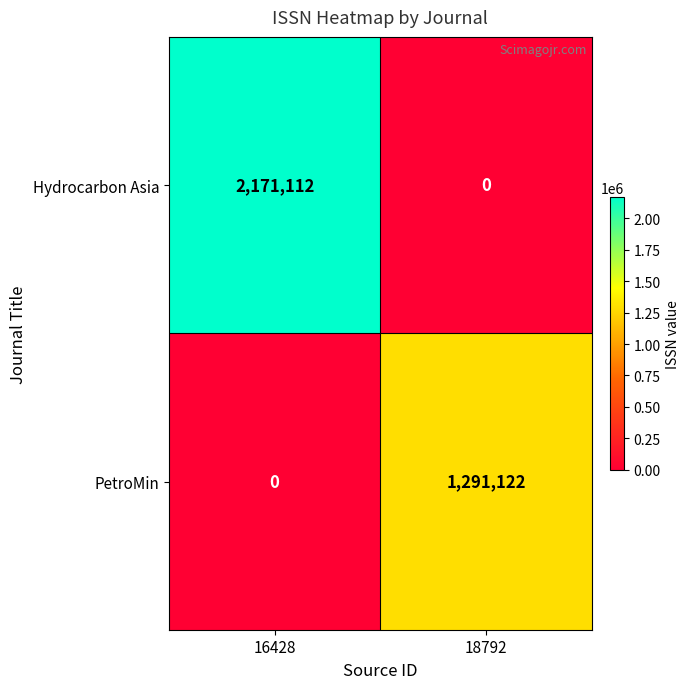

Is the value of PetroMin at 16428 greater than the value of Hydrocarbon Asia at 16428?

No